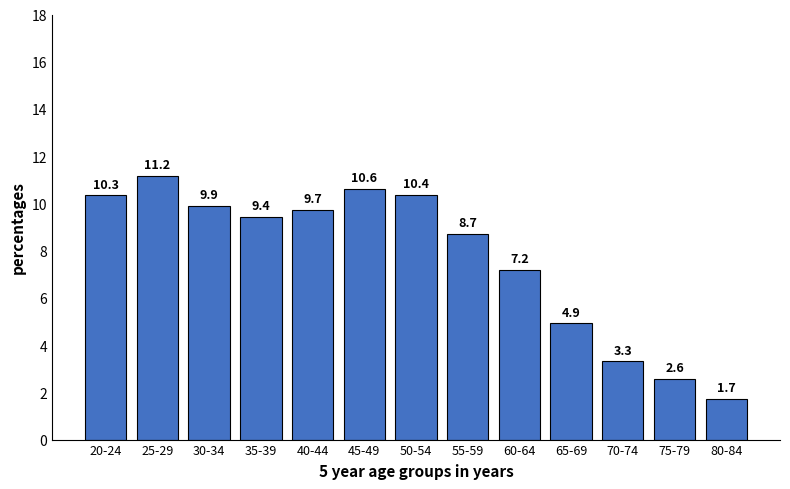

Reading right to left, transcribe all the data shown in this chart.

1.7	2.6	3.3	4.9	7.2	8.7	10.4	10.6	9.7	9.4	9.9	11.2	10.3